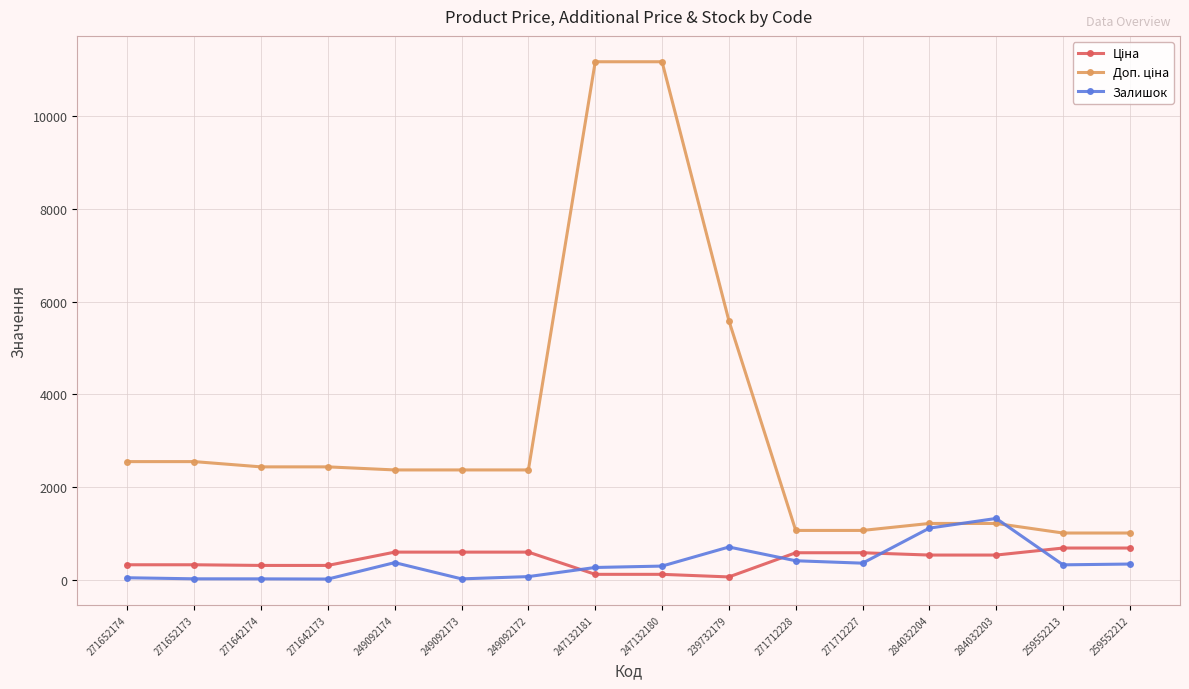

True or false: Залишок has a value of 353.0 at 271712227.

True